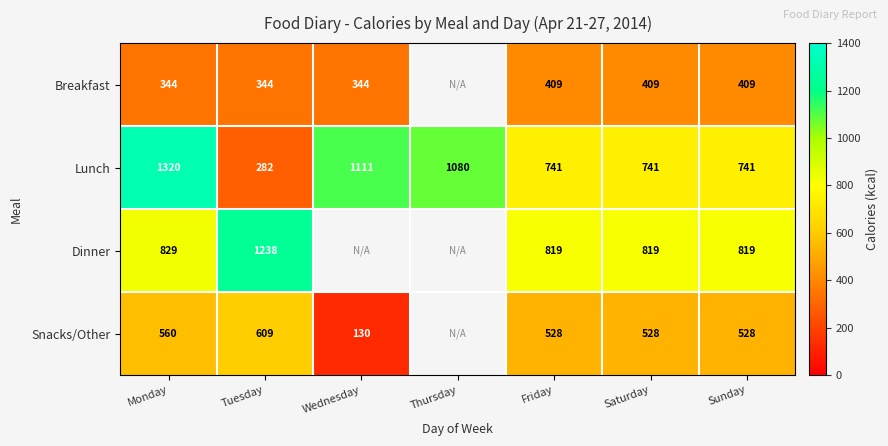

Between Tuesday and Monday, which is larger?

Tuesday